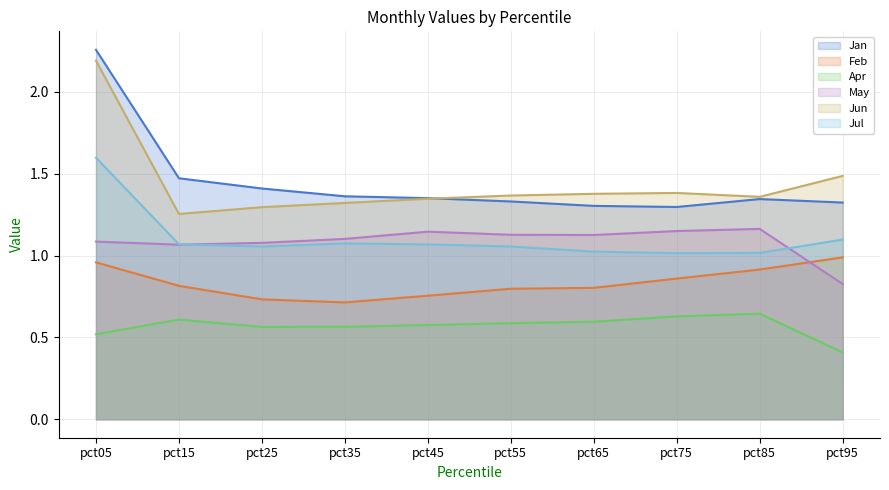

What is the difference between the second highest and minimum values in the May series?

0.3